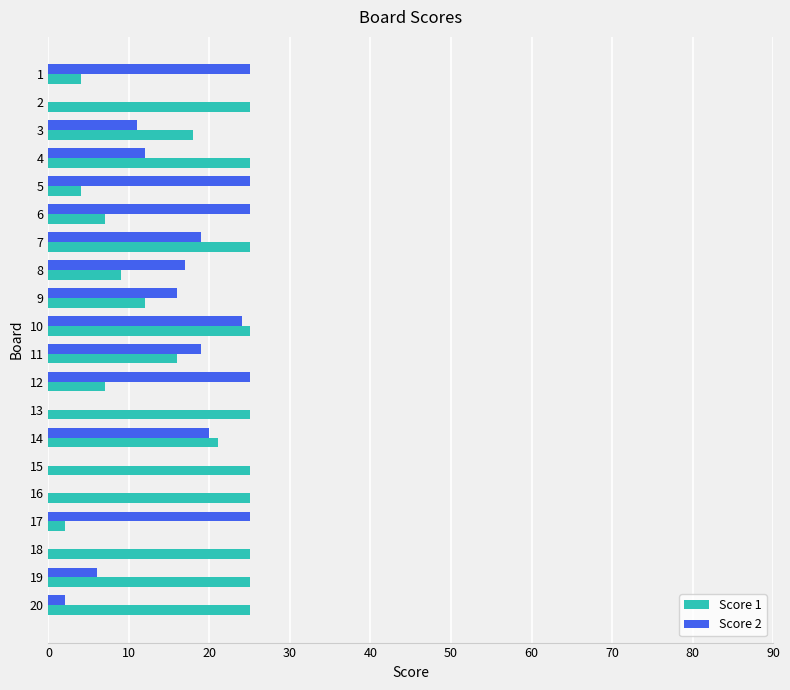

What is the sum of all Score 2 values?

271